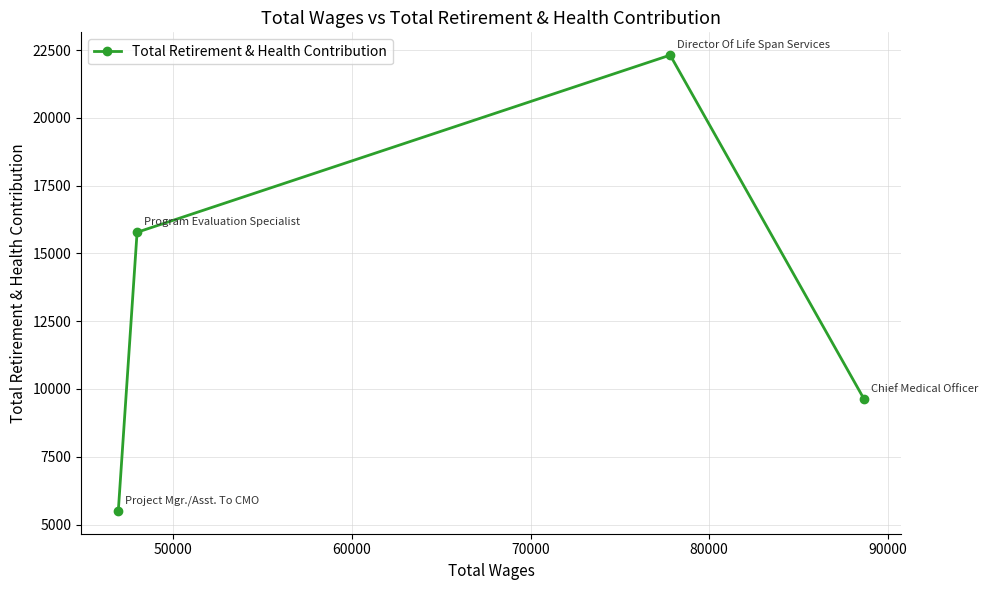

Count the number of categories in the chart.

4